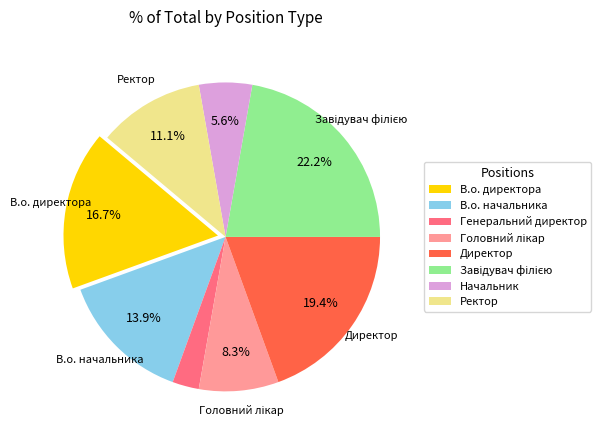

What percentage is NOT represented by В.о. директора?

83.3%